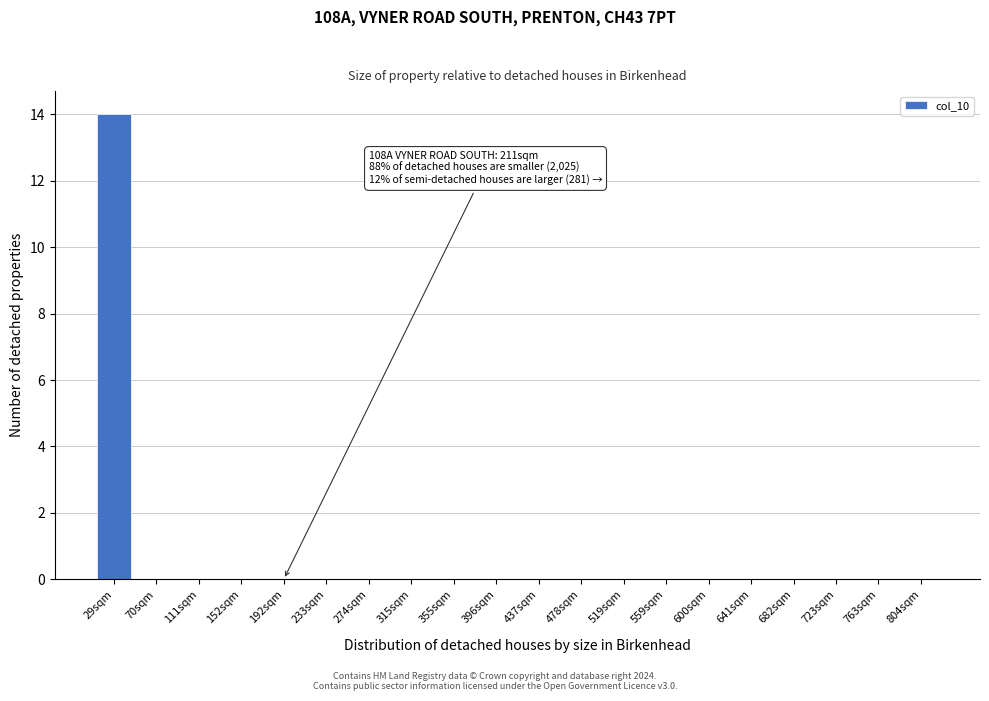

Reading right to left, extract all data points from this chart.

804sqm=0	763sqm=0	723sqm=0	682sqm=0	641sqm=0	600sqm=0	559sqm=0	519sqm=0	478sqm=0	437sqm=0	396sqm=0	355sqm=0	315sqm=0	274sqm=0	233sqm=0	192sqm=0	152sqm=0	111sqm=0	70sqm=0	29sqm=14